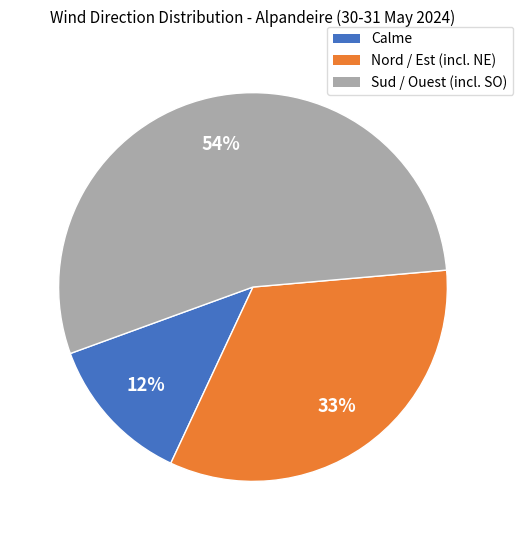

To the nearest percent, what is the average slice percentage?

33%